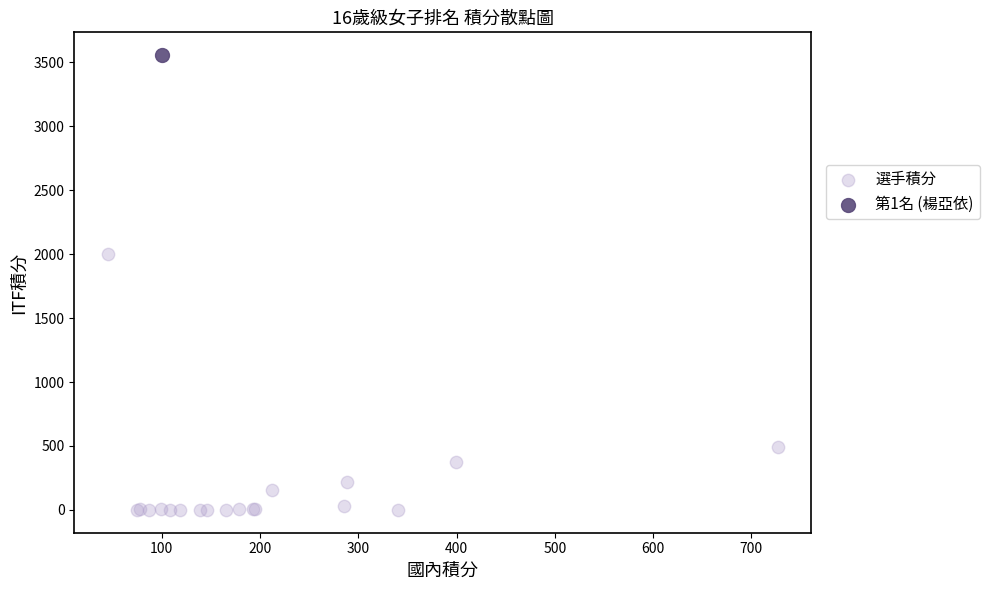

What are all the series names shown in the legend?

選手積分, 第1名 (楊亞依)